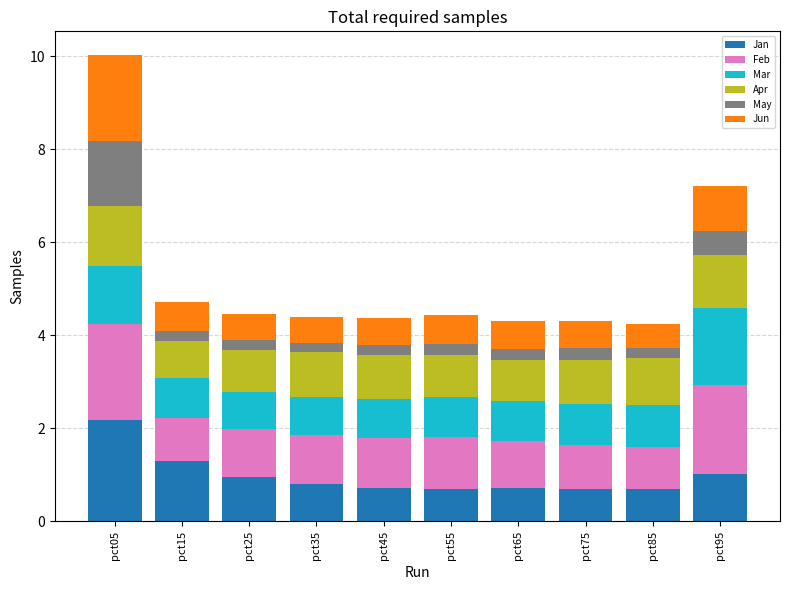

The value of Jan at pct65 is 1.1. True or false?

False